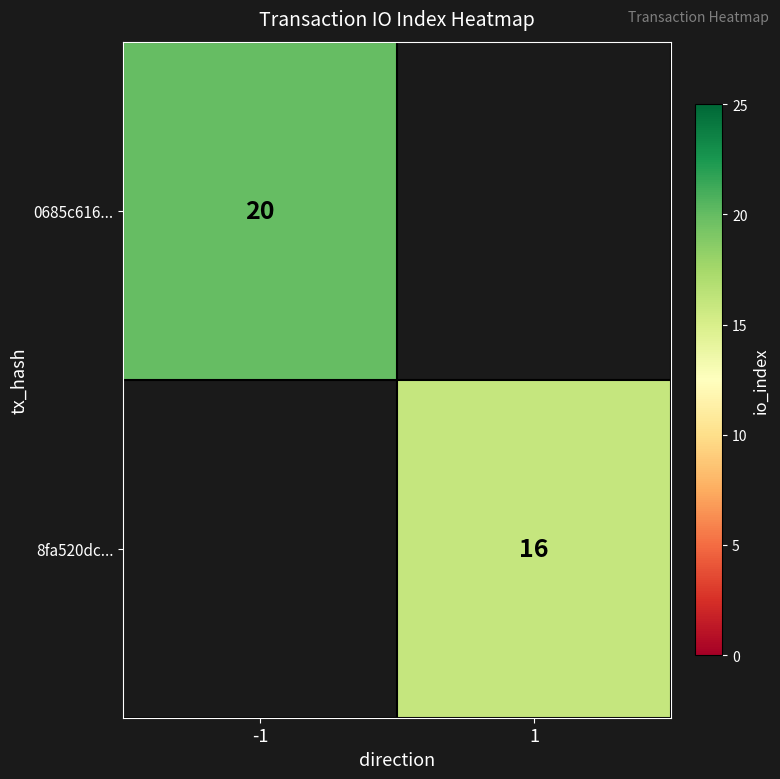

Which category has the lowest value across all series?

1